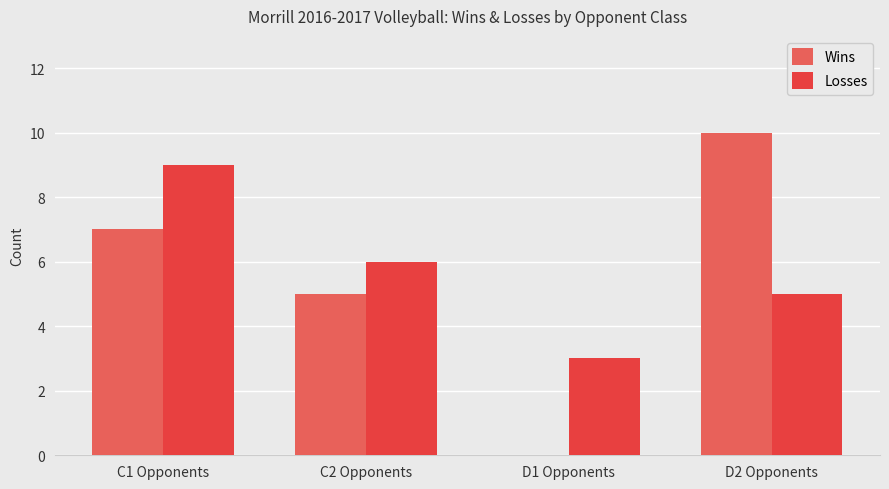

What is the sum of all Wins values?

22